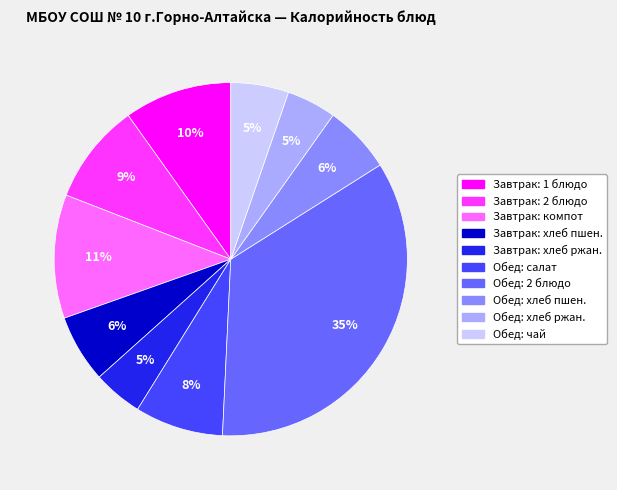

Is the sum of Завтрак: 1 блюдо and Завтрак: хлеб ржан. greater than half?

No